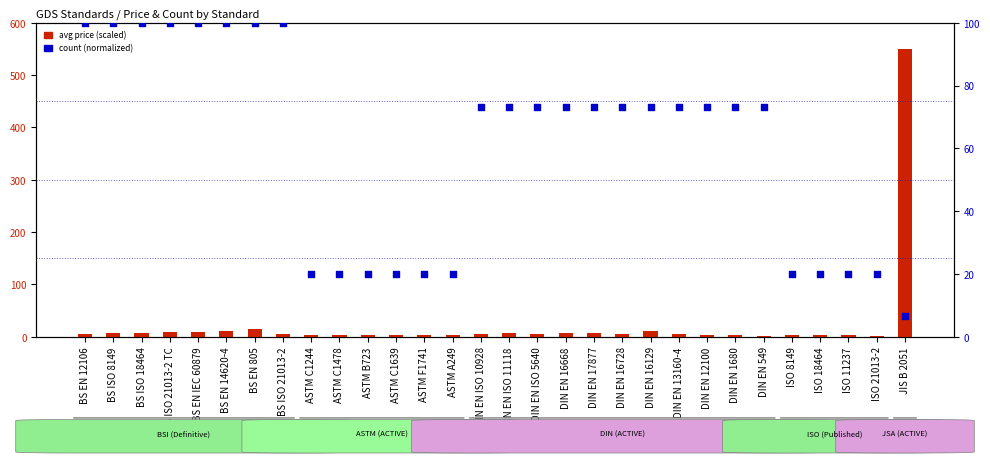

At which category is the sum across all series the highest?

JIS B 2051